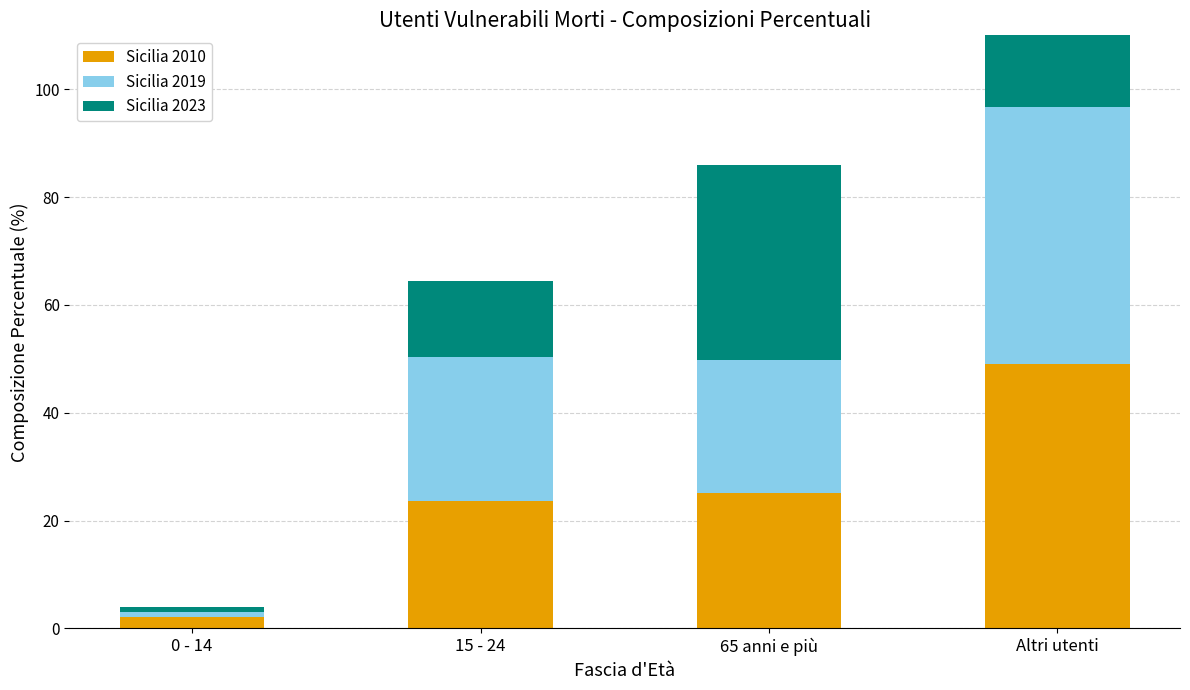

What position from the left is 15 - 24?

2